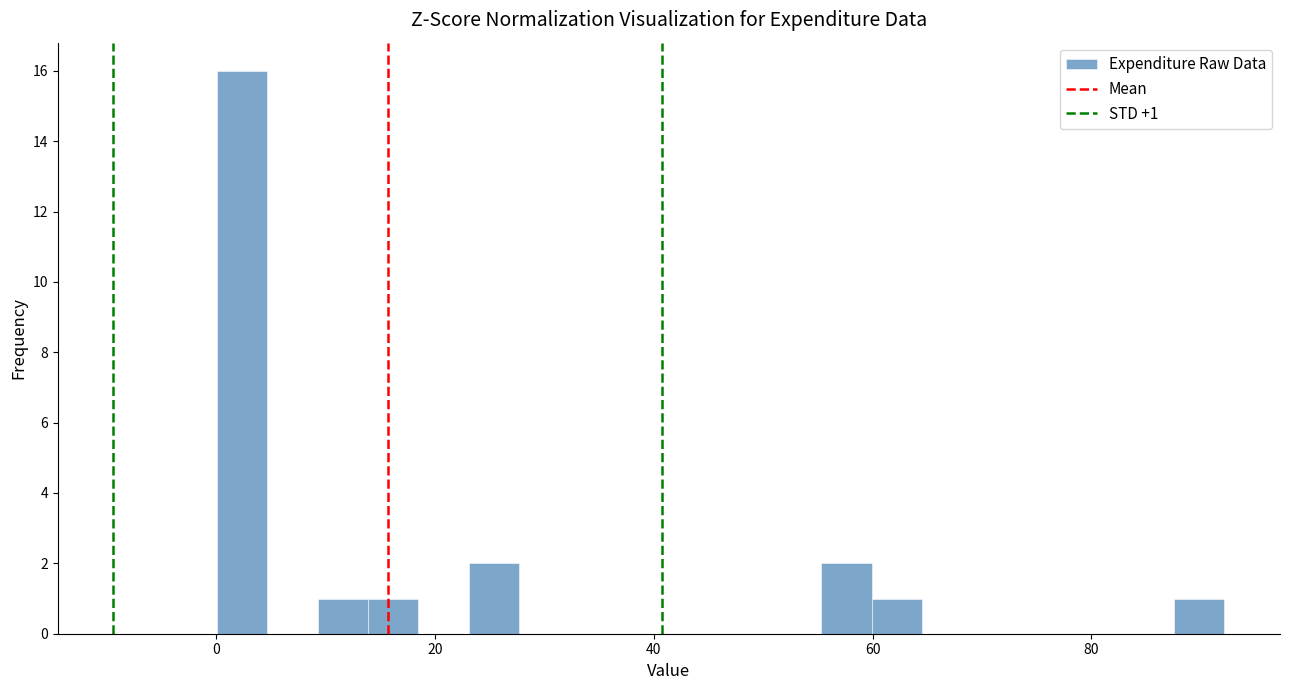

Around what value on the x-axis is the tallest bar? Give the approximate position of its centre, as read against the axis.

2